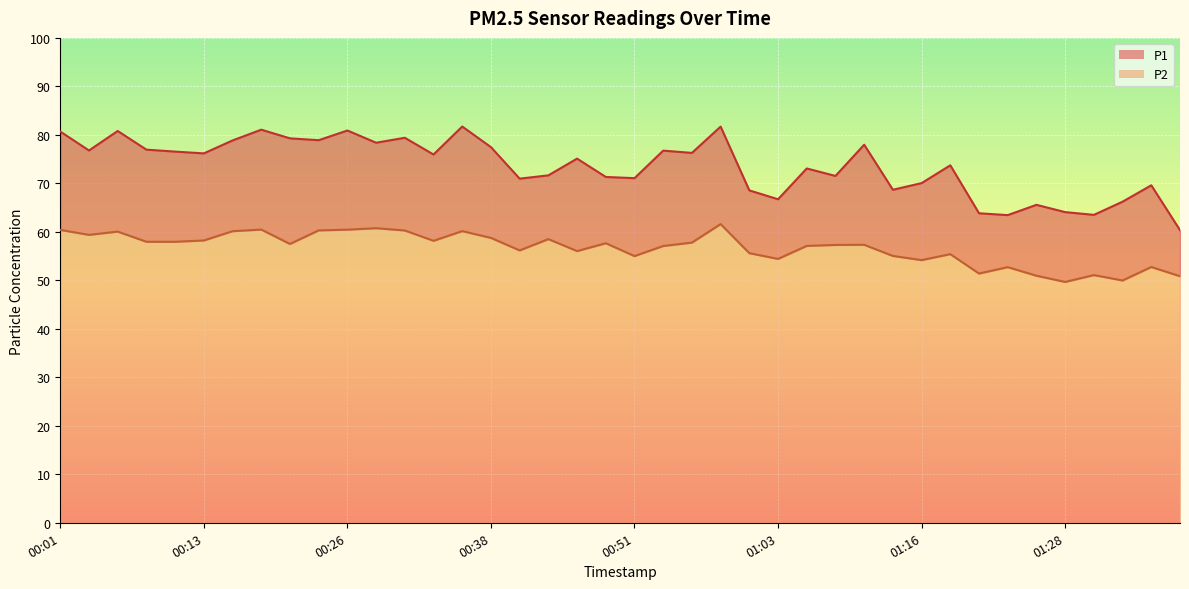

True or false: P1 and P2 intersect in this chart.

False